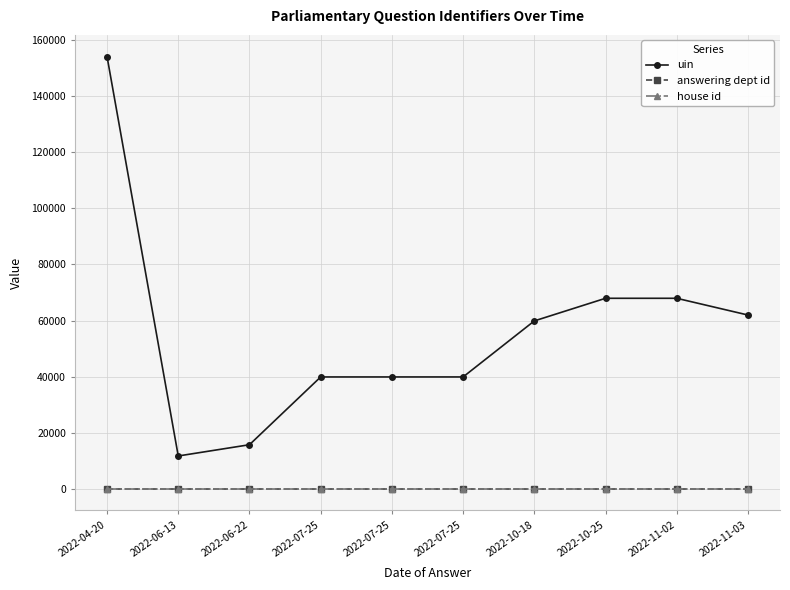

What are all the series names shown in the legend?

uin, answering dept id, house id